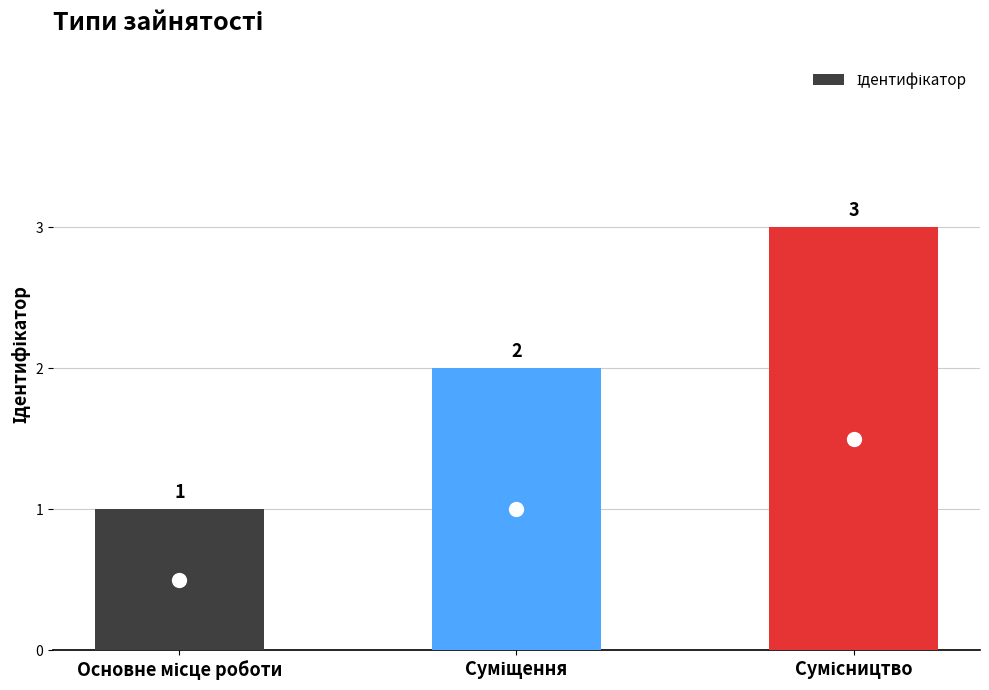

Reading right to left, what are all the values shown in this chart?

3	2	1